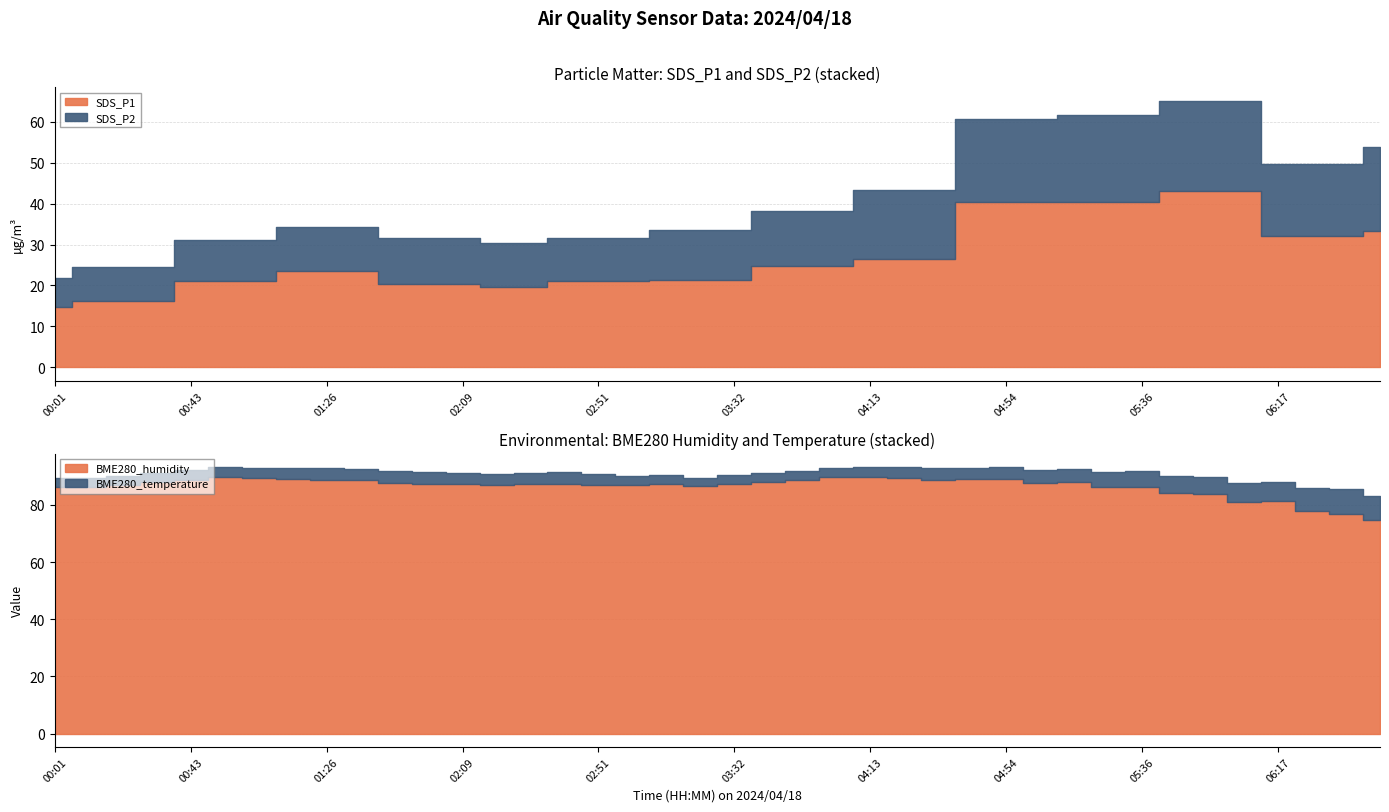

What is the label of the 4th point from the right?

06:17